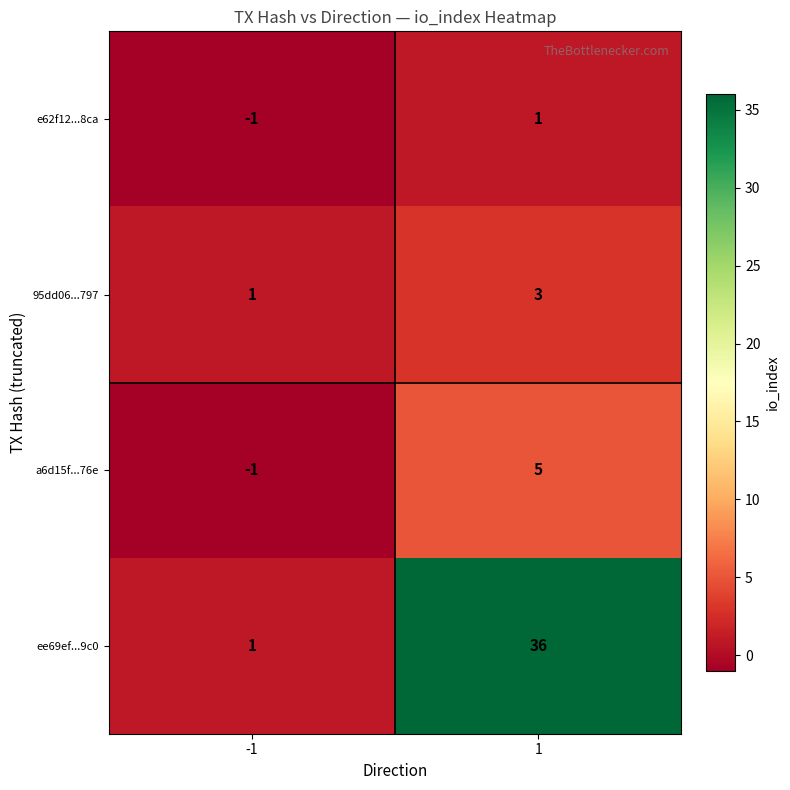

True or false: ee69ef...9c0 has a value of 1 at -1.

True